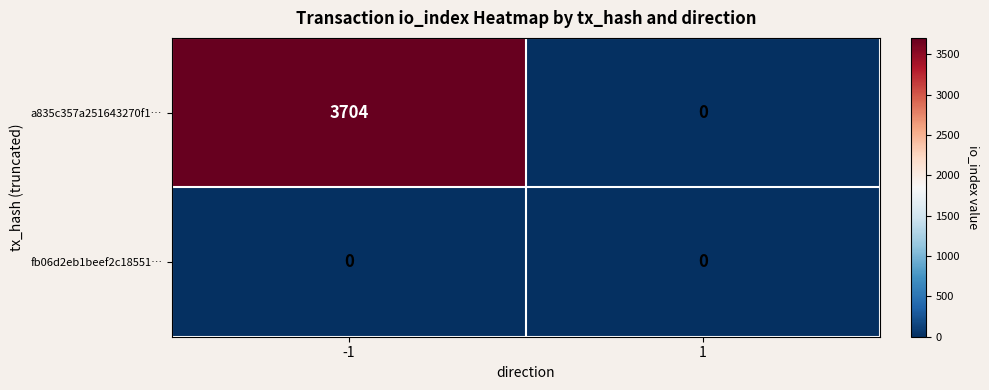

How many data points does each series have?

2